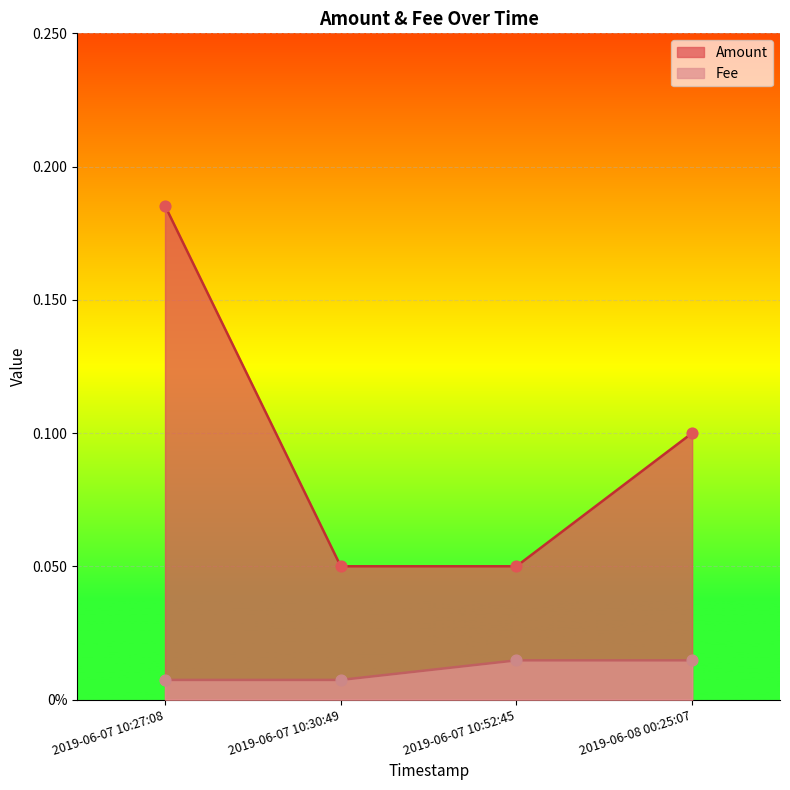

Which series reaches the minimum Y coordinate?

Fee